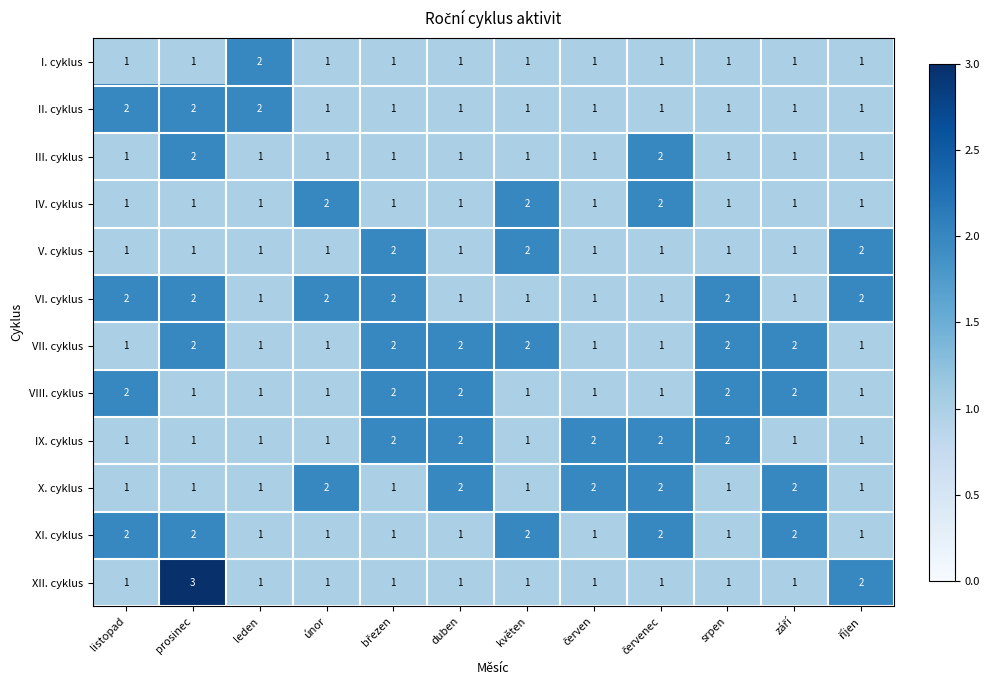

What is the sum of all XII. cyklus values?

15